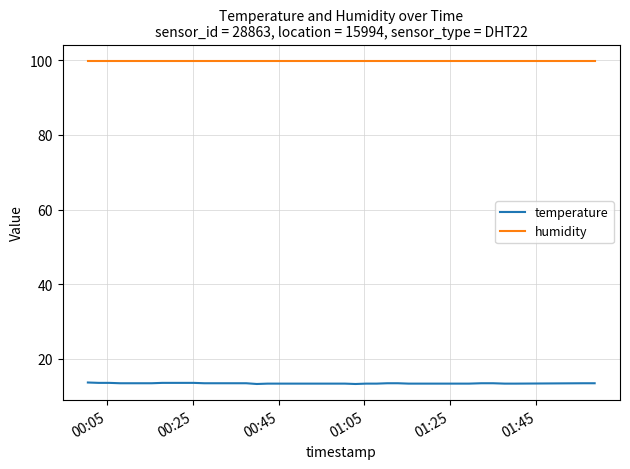

Which series has the largest range (max minus min)?

temperature